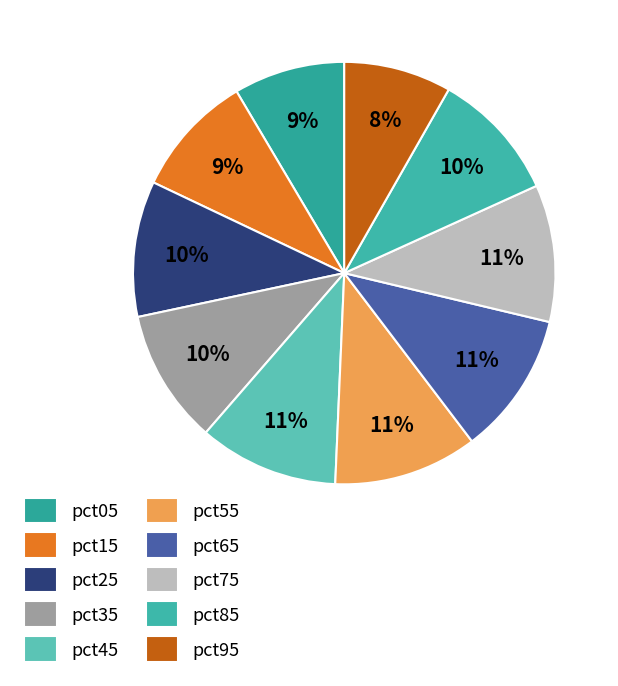

To the nearest percent, what is the average slice percentage?

10%